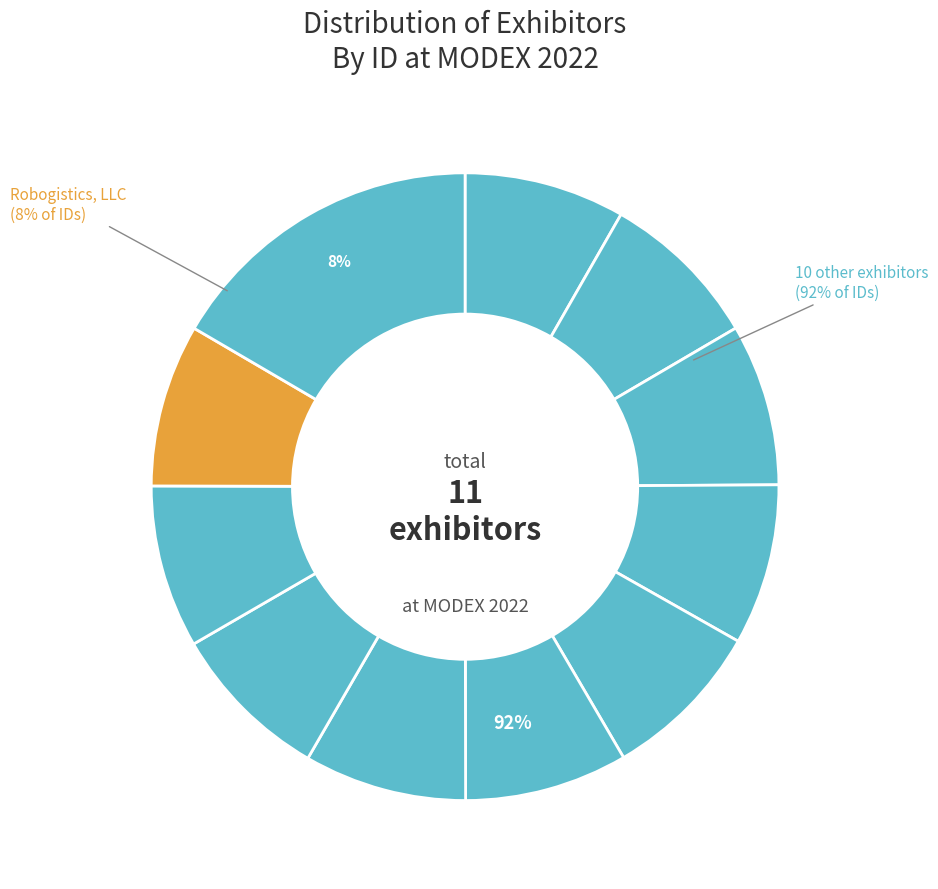

Combined, do DLN Integrated Systems, Inc. and Siemens Logistics LLC account for over 50%?

No